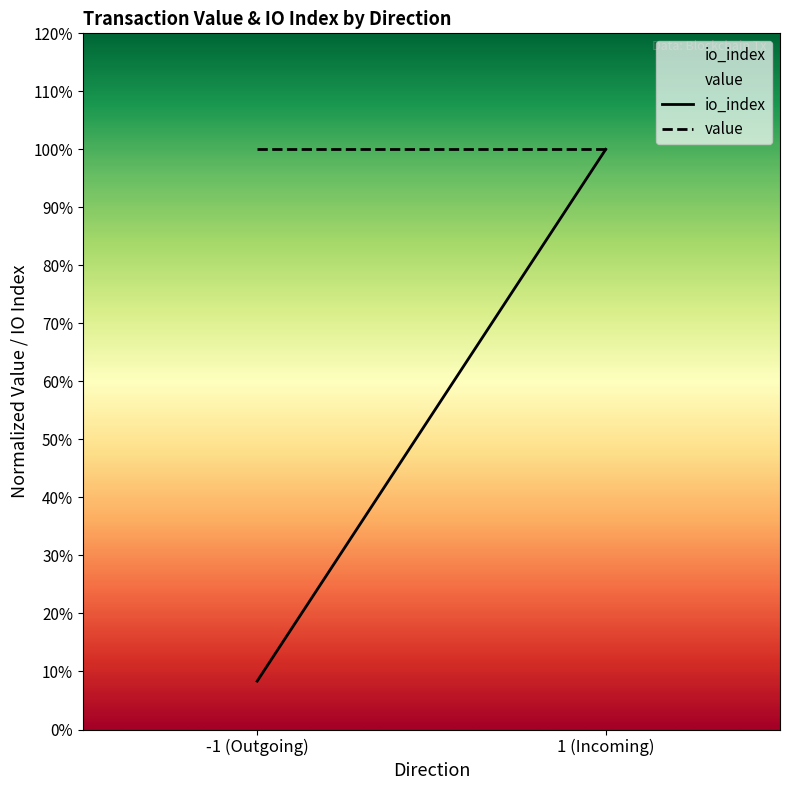

Which category has the highest value across all series?

1 (Incoming)